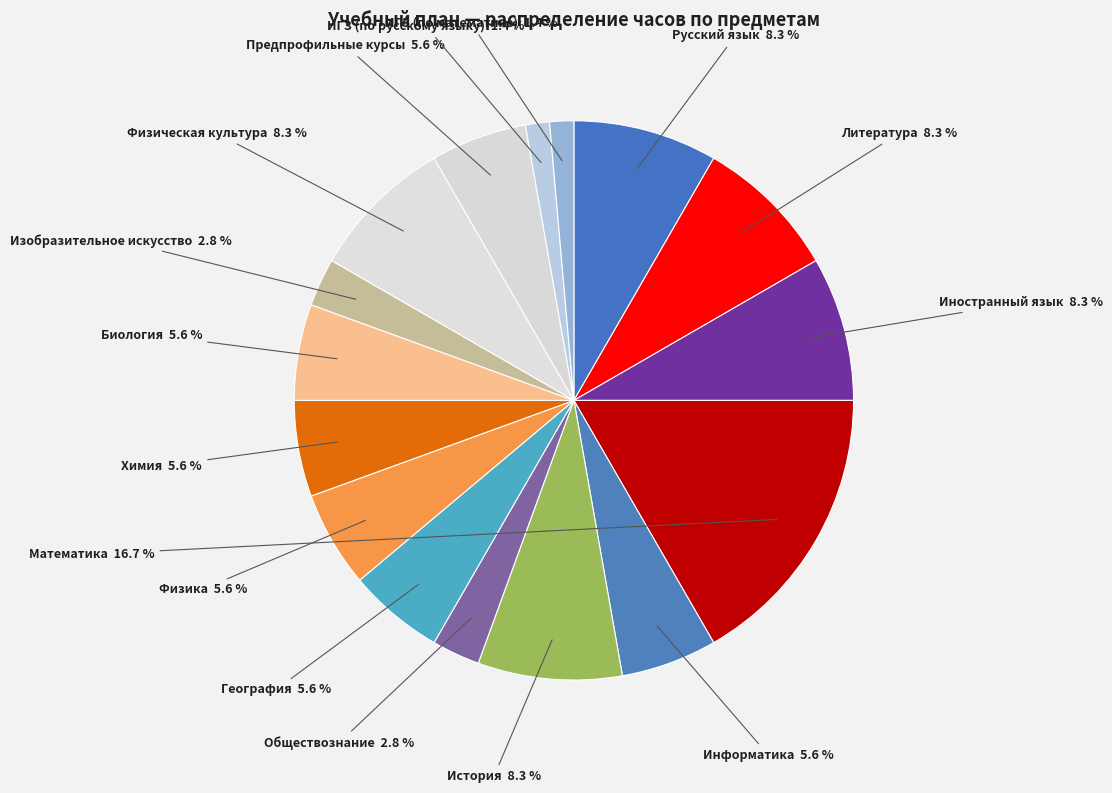

How many slices are in this pie chart?

16